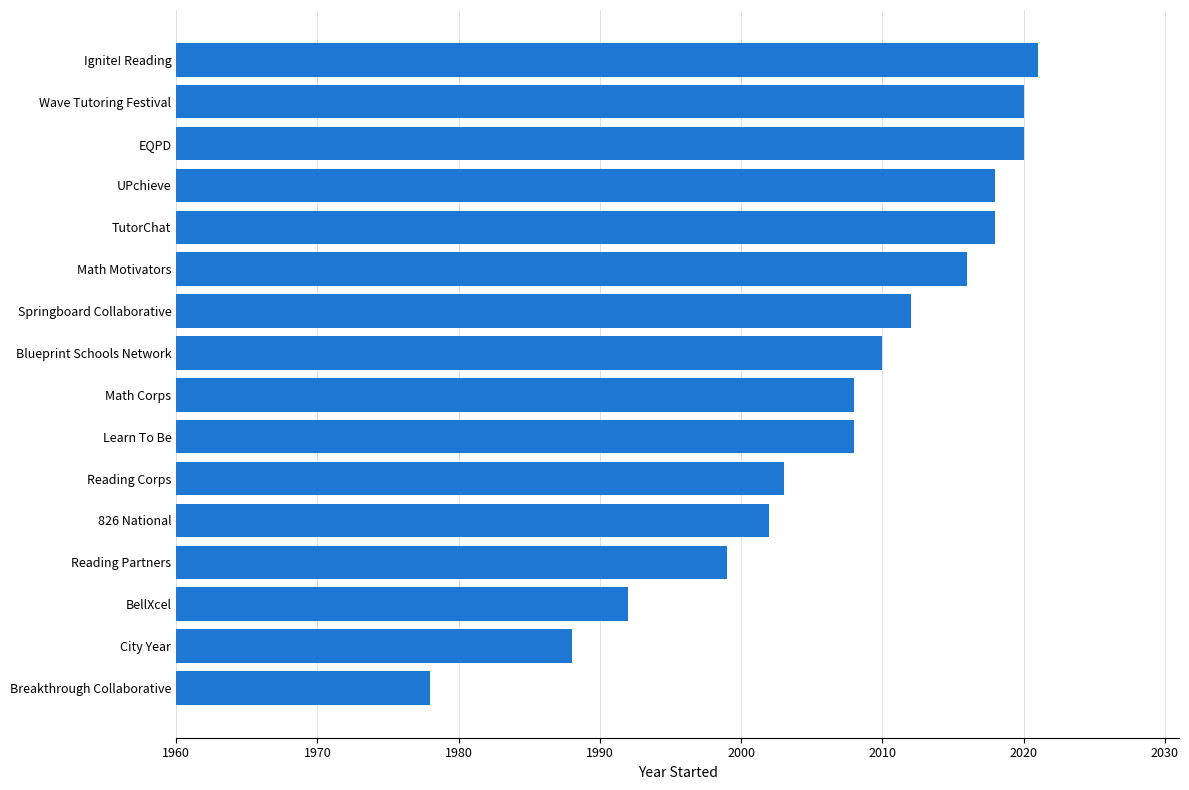

The value at Learn To Be is 2008. True or false?

True